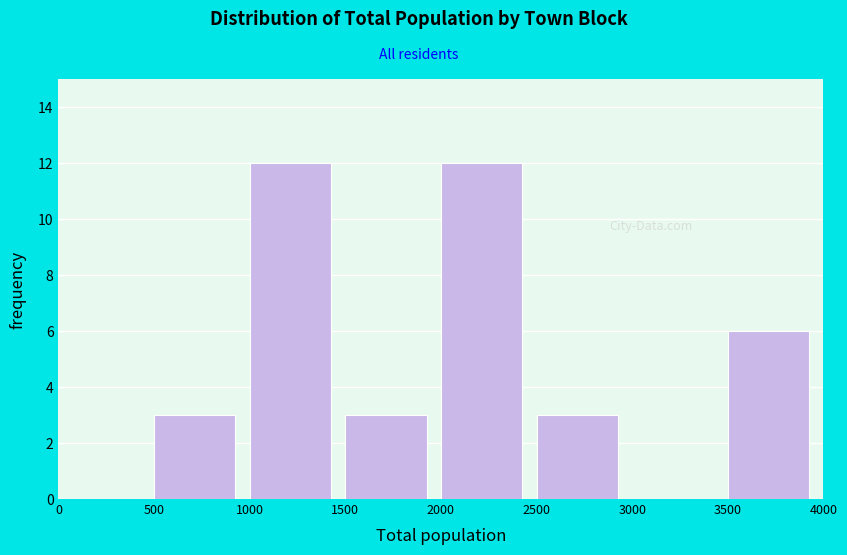

Reading left to right, transcribe this chart: for each bar, give the range it covers on the x-axis and its height. The values are not printed on the chart, so give them approximately, as read against the axis.

0 to 500: 0
500 to 1000: 3
1000 to 1500: 12
1500 to 2000: 3
2000 to 2500: 12
2500 to 3000: 3
3000 to 3500: 0
3500 to 4000: 6